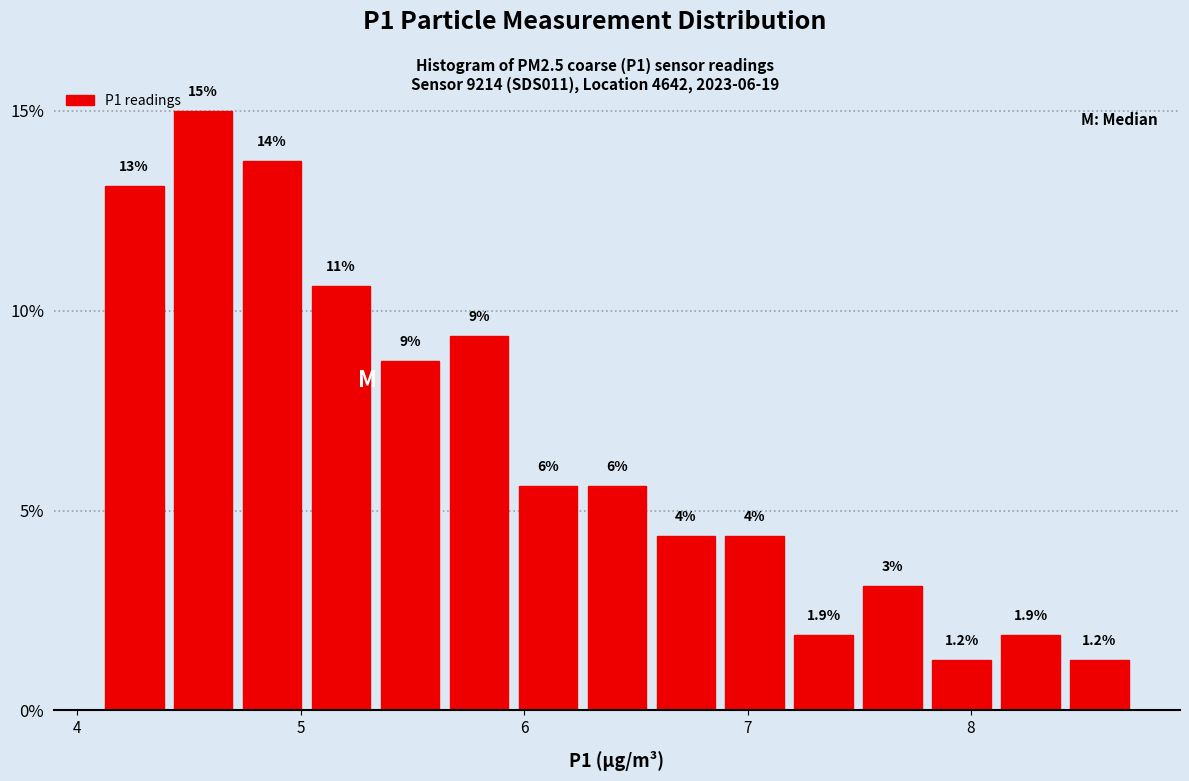

Around what value on the x-axis is the tallest bar? Give the approximate position of its centre, as read against the axis.

4.6